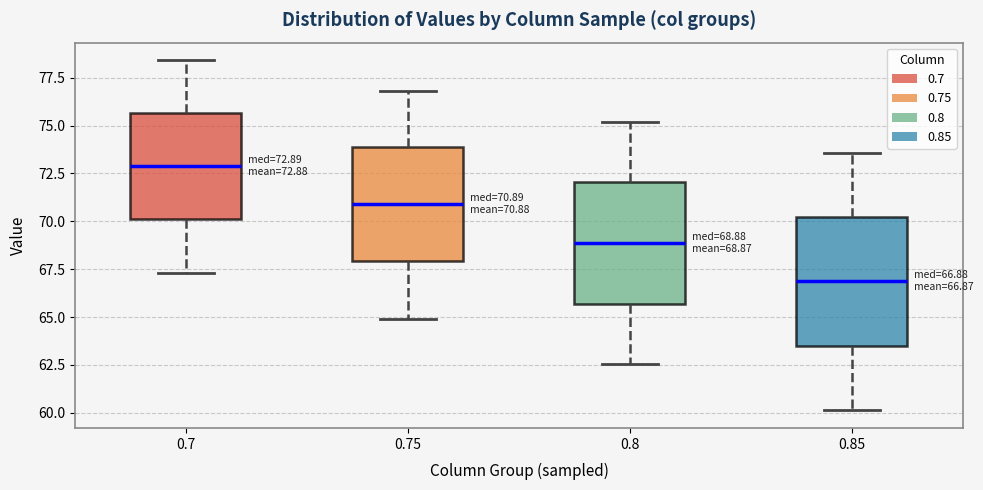

Which box's median line is the lowest?

0.85